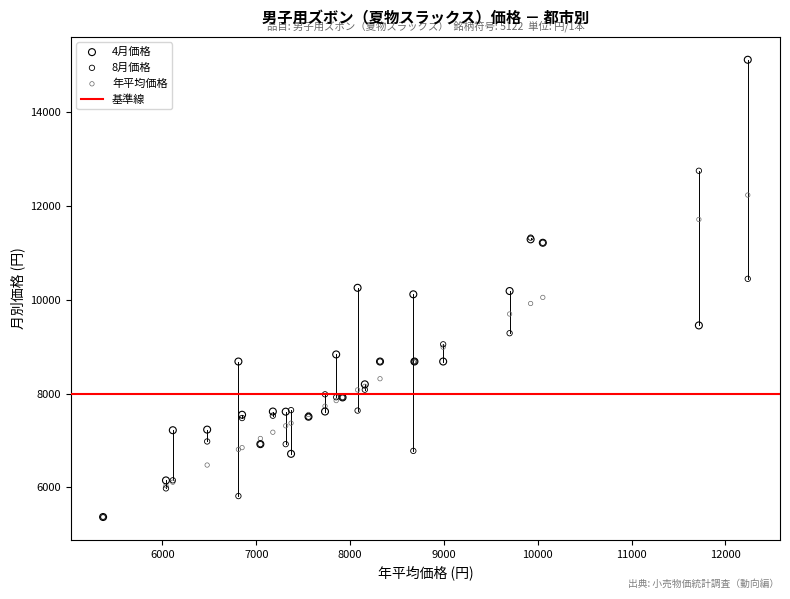

Which series has the largest Y range (max minus min)?

4月価格